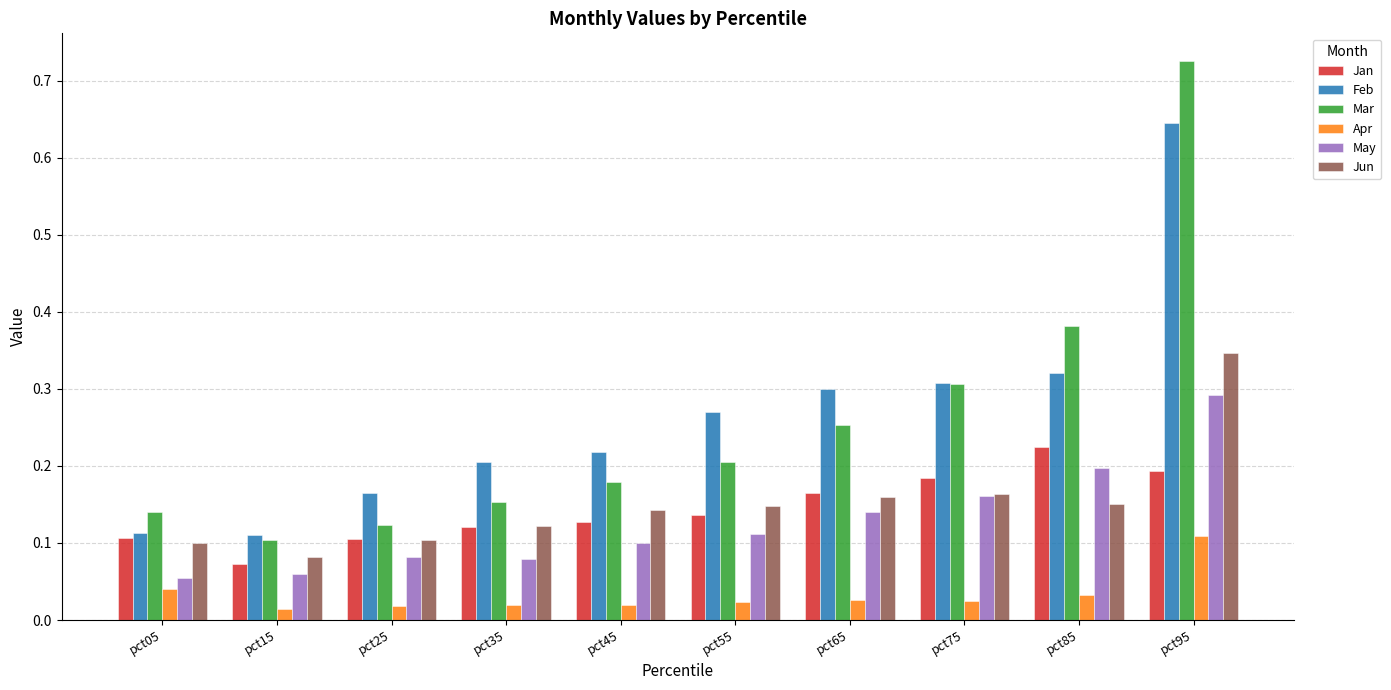

What is the sum of the Mar values at pct95 and pct85?

1.1